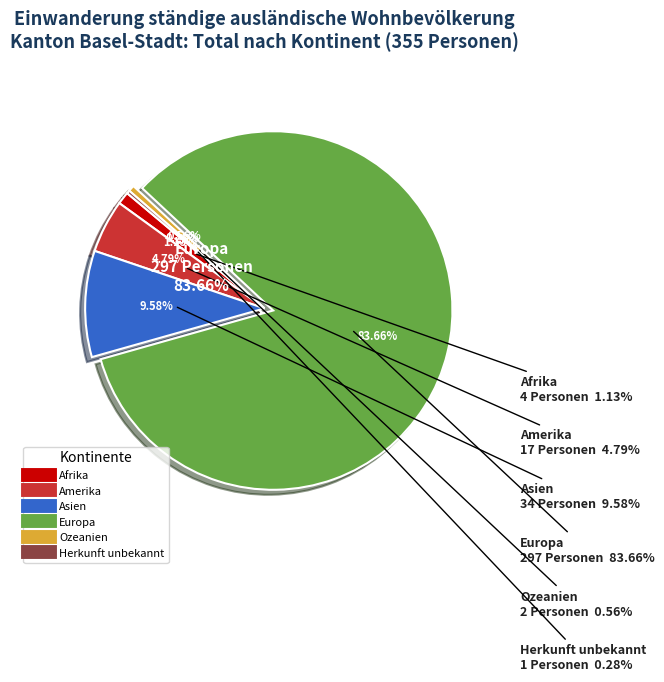

The Europa slice represents 84% of the pie. True or false?

True